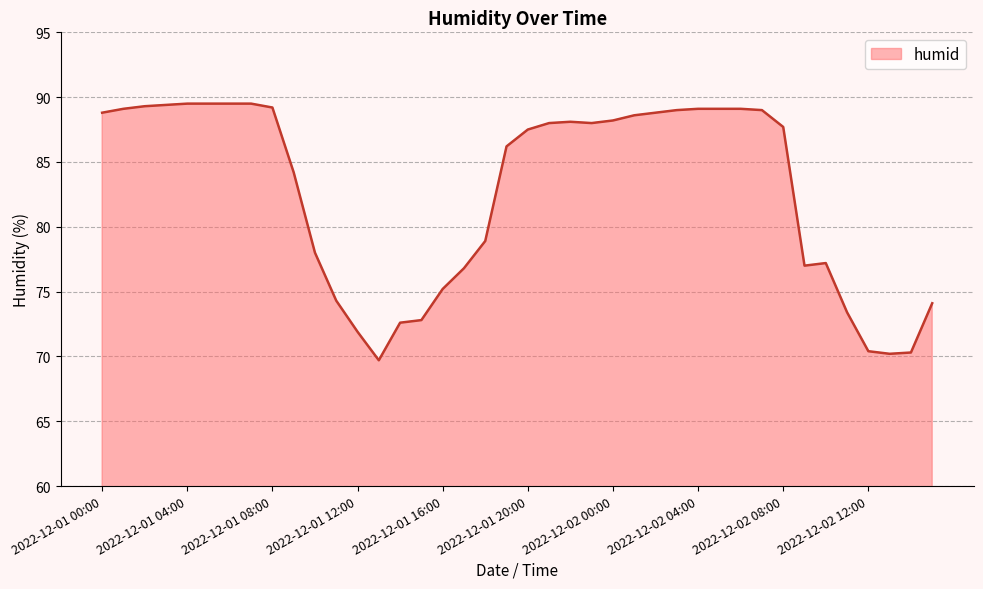

What is the difference between the maximum and minimum values?

19.8